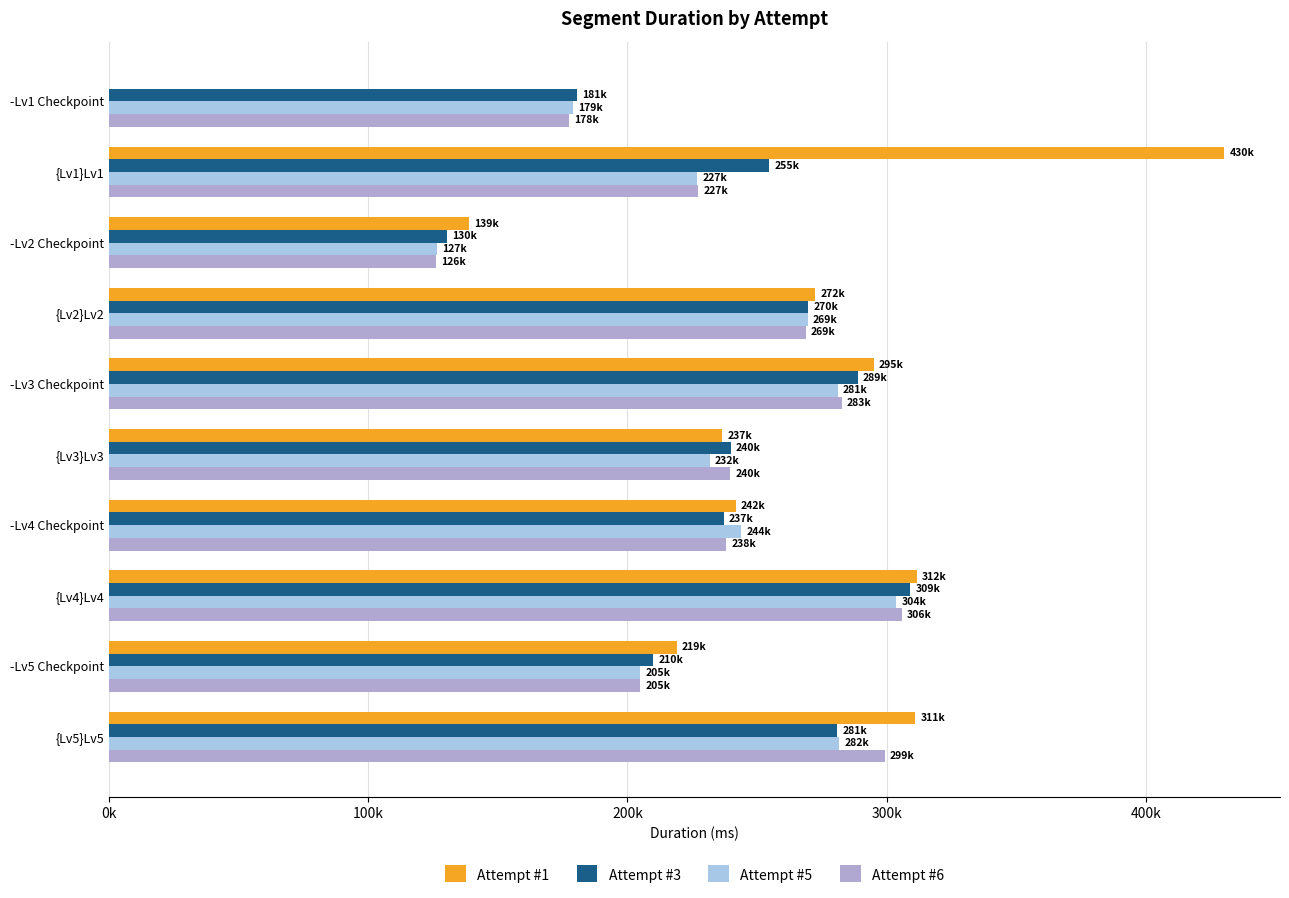

List the series in order of their peak value, lowest first.

Attempt #5, Attempt #6, Attempt #3, Attempt #1